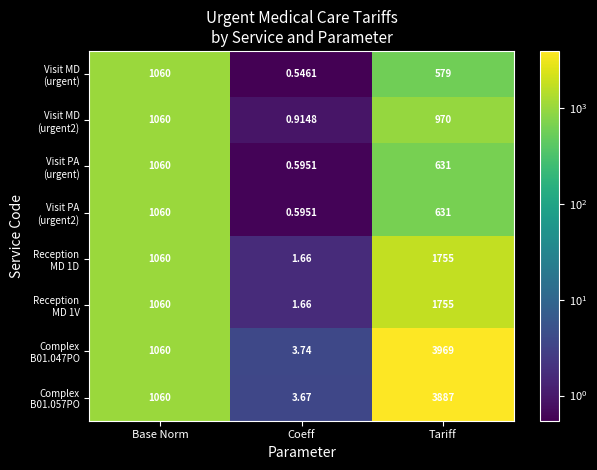

Which category has the lowest value across all series?

Coeff